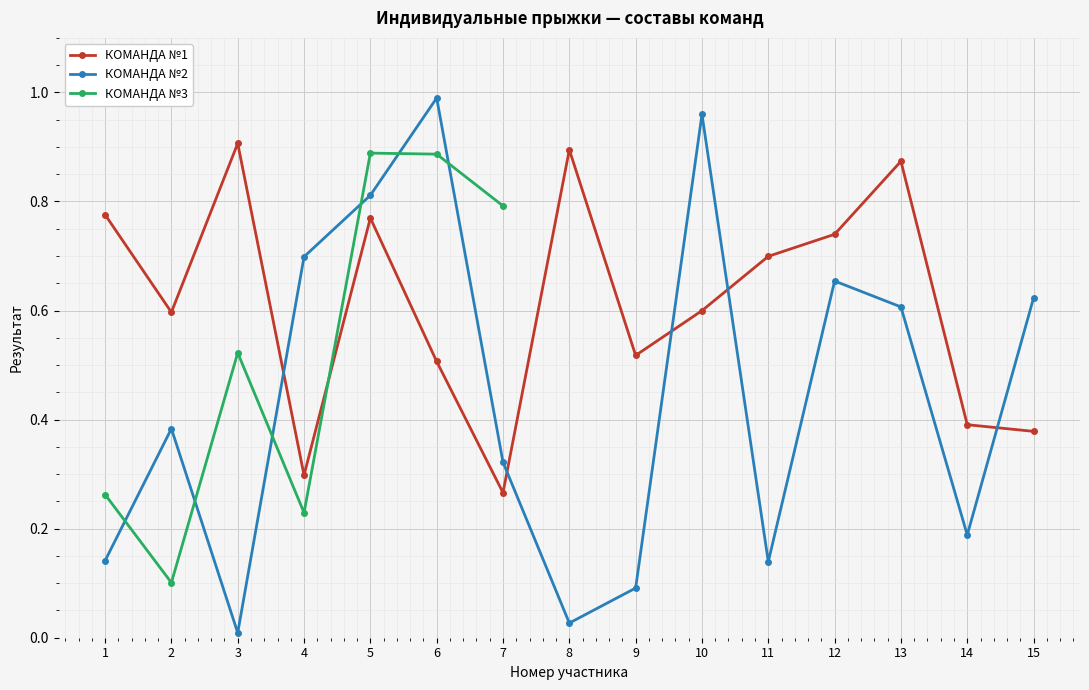

In КОМАНДА №2, how many points are higher than both neighbors (excluding endpoints)?

4